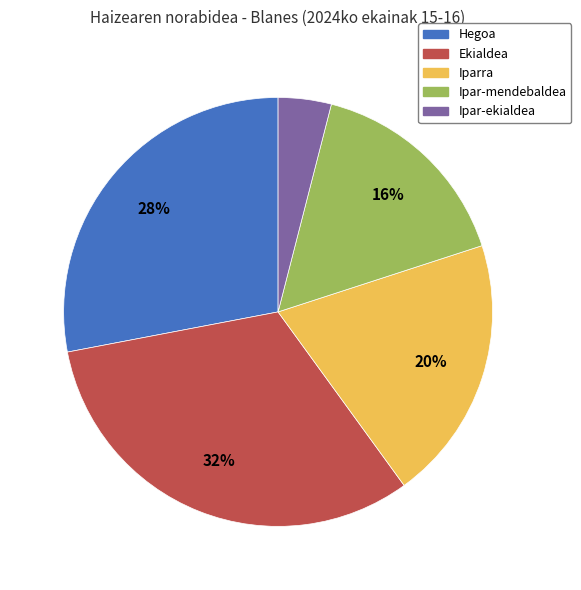

Which slice is the largest?

Ekialdea